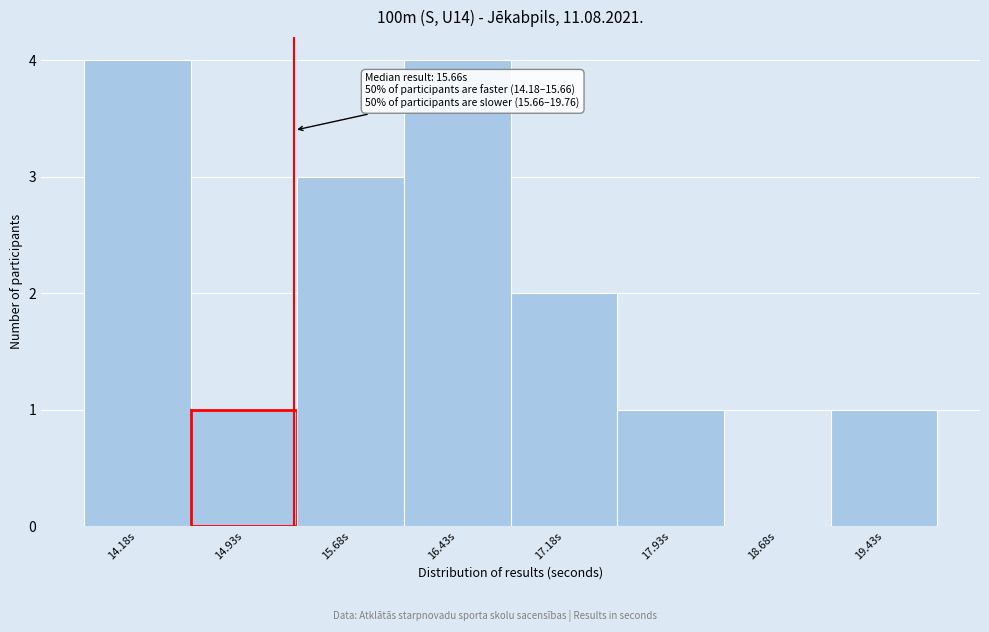

Reading left to right, list all the values displayed in this chart.

14.18s=4	14.93s=1	15.68s=3	16.43s=4	17.18s=2	17.93s=1	18.68s=0	19.43s=1